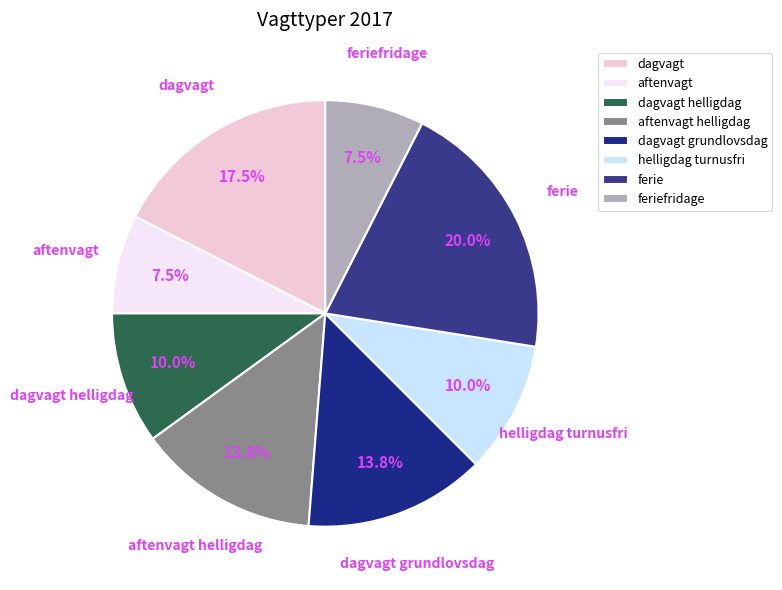

Is the sum of dagvagt helligdag and feriefridage greater than half?

No